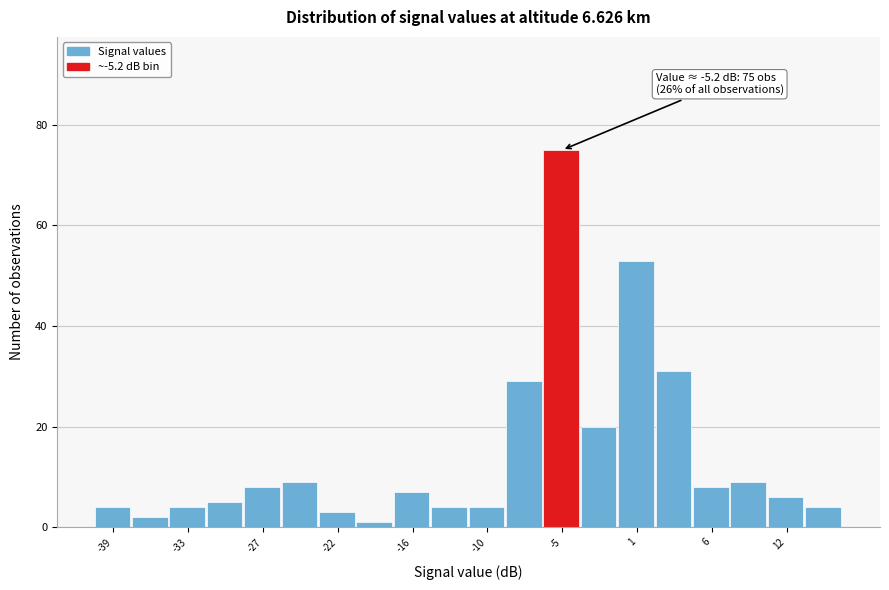

Read against the x-axis, roughly where is the centre of the tallest bar?

-5